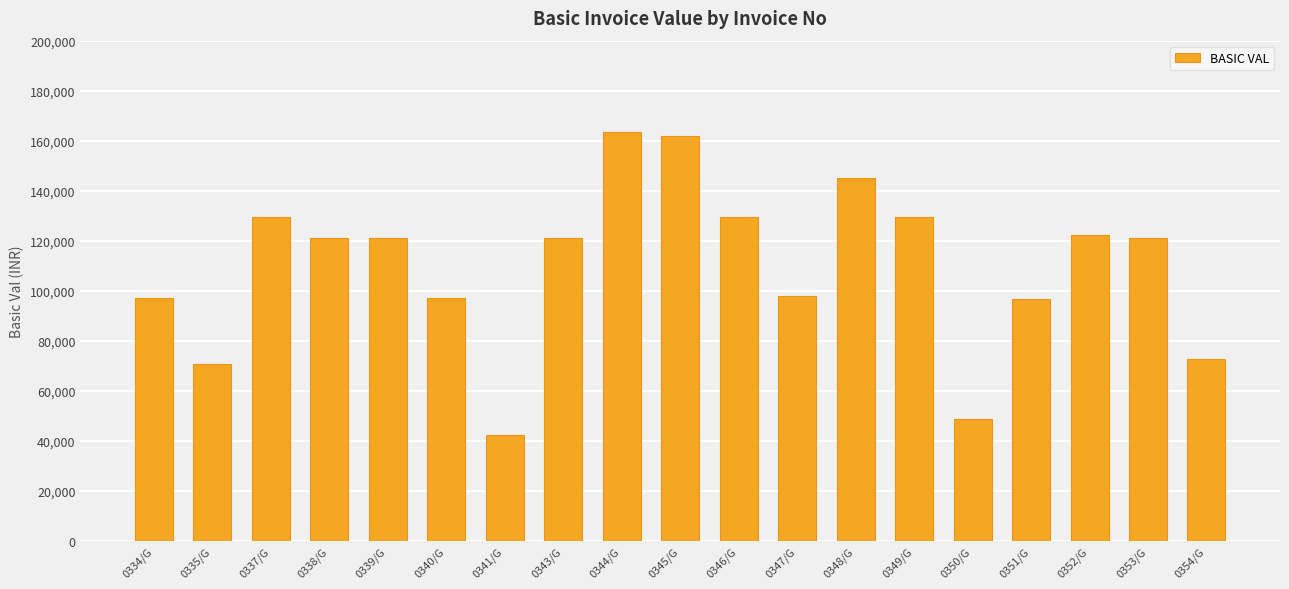

Approximately how many times larger is the value at 0335/G compared to 0345/G?

0.4